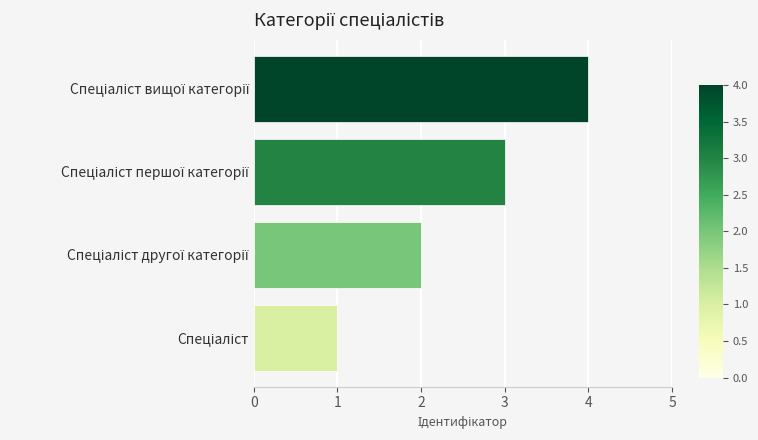

What is the greatest value displayed?

4